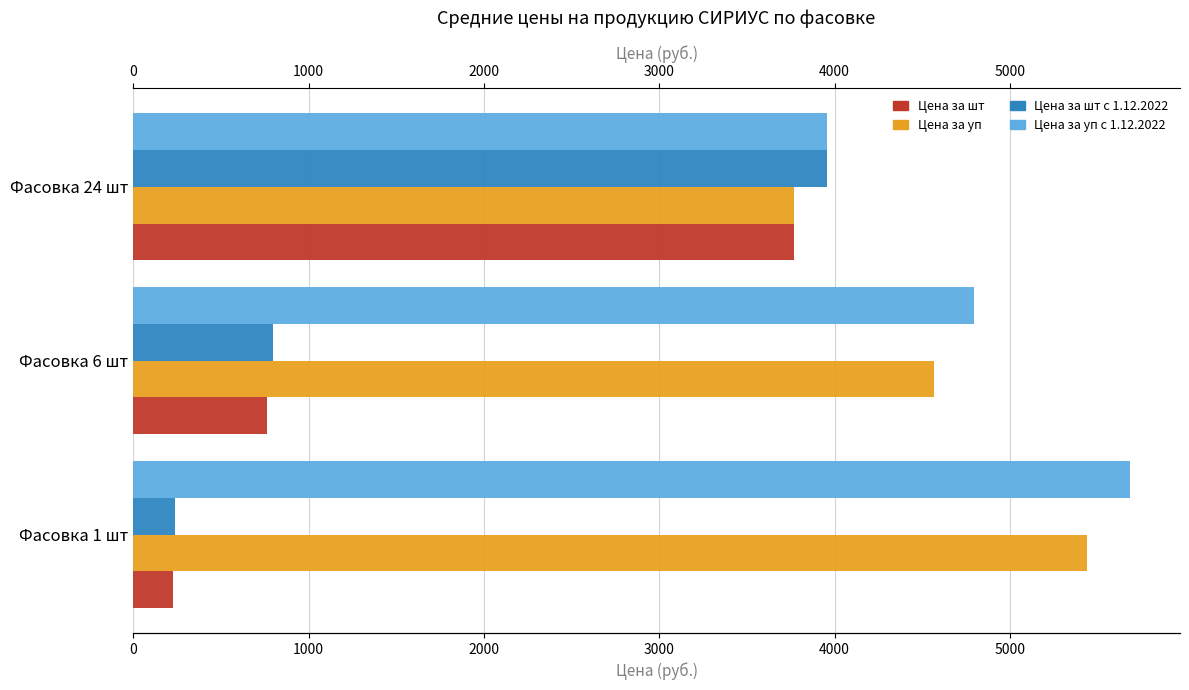

What is the difference between the maximum and minimum values in the Цена за уп с 1.12.2022 series?

1726.5